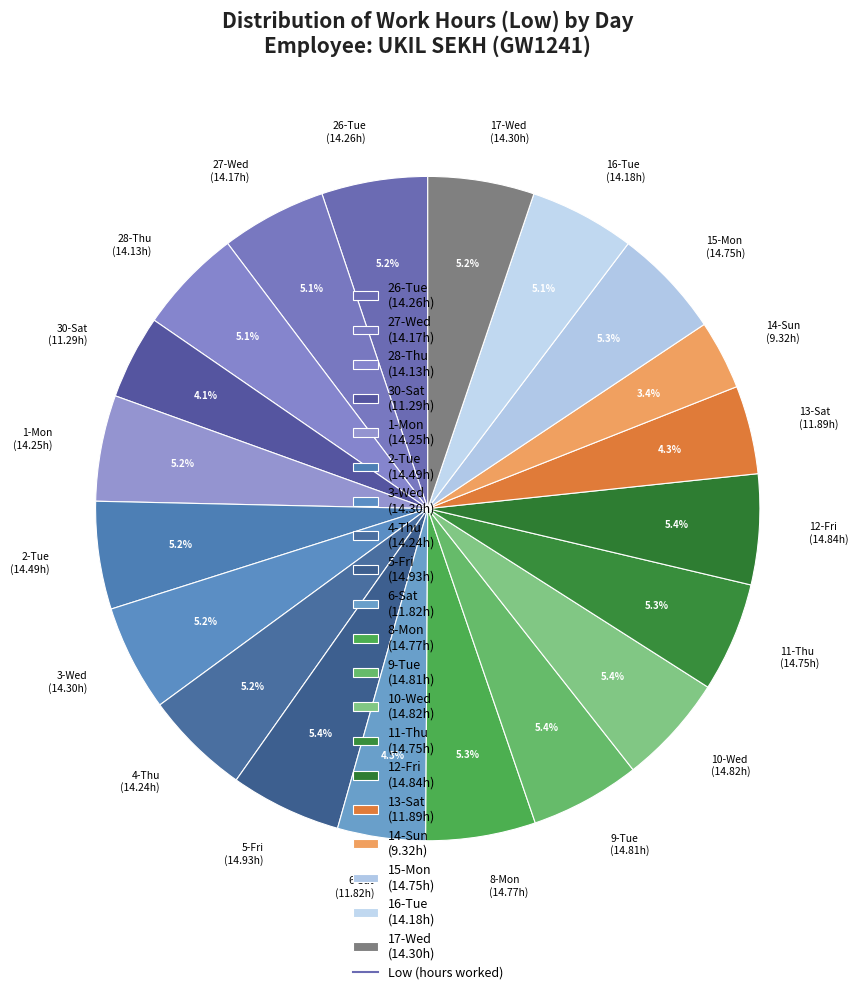

What percentage is the 15-Mon slice, to the nearest percent?

5%